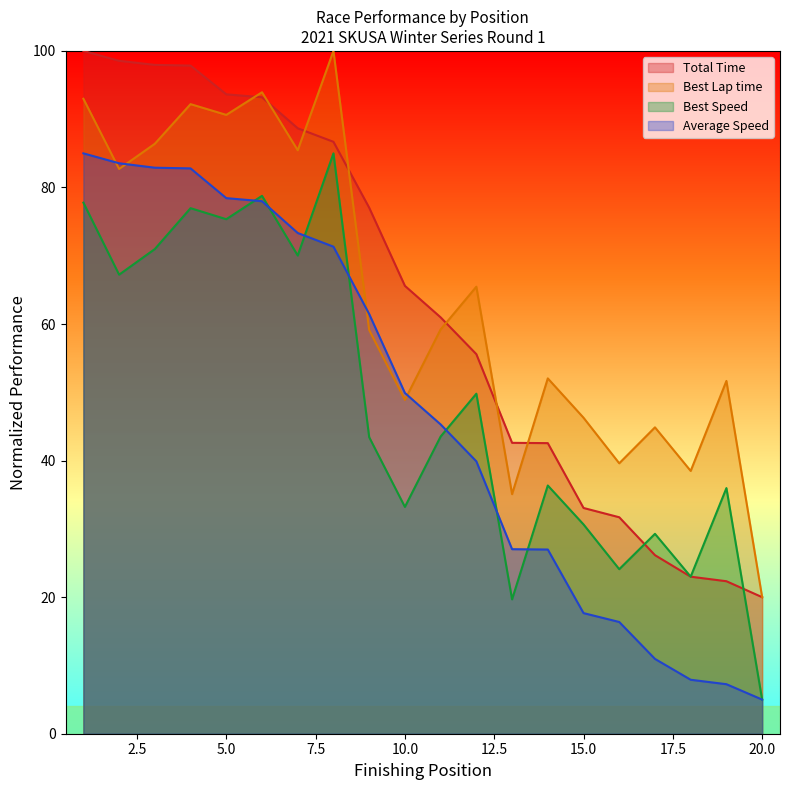

At 1, list the series in order from largest to smallest.

Total Time, Best Lap time, Average Speed, Best Speed